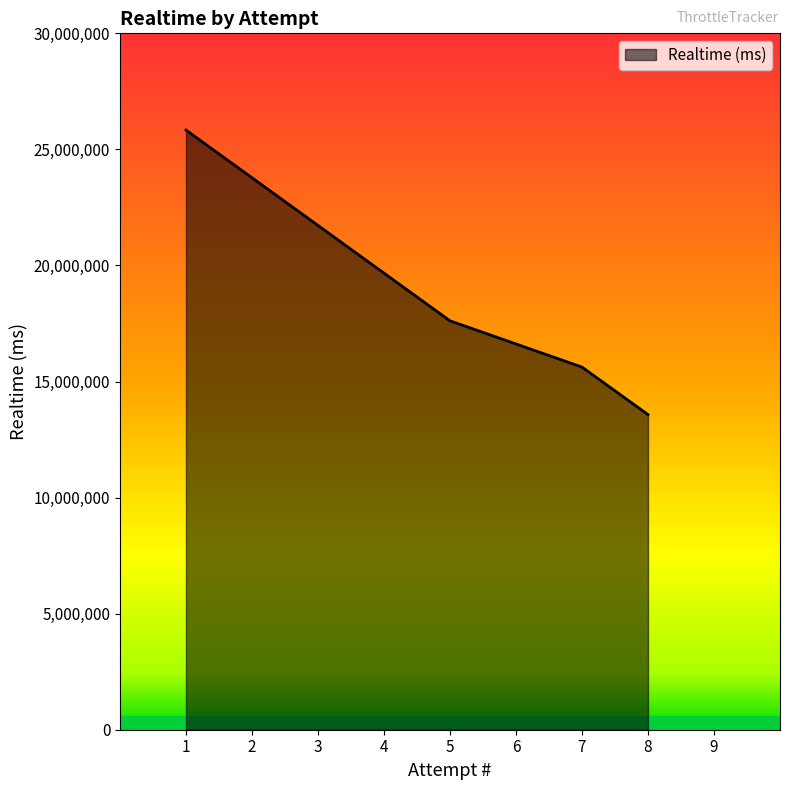

What is the average value?

18161901